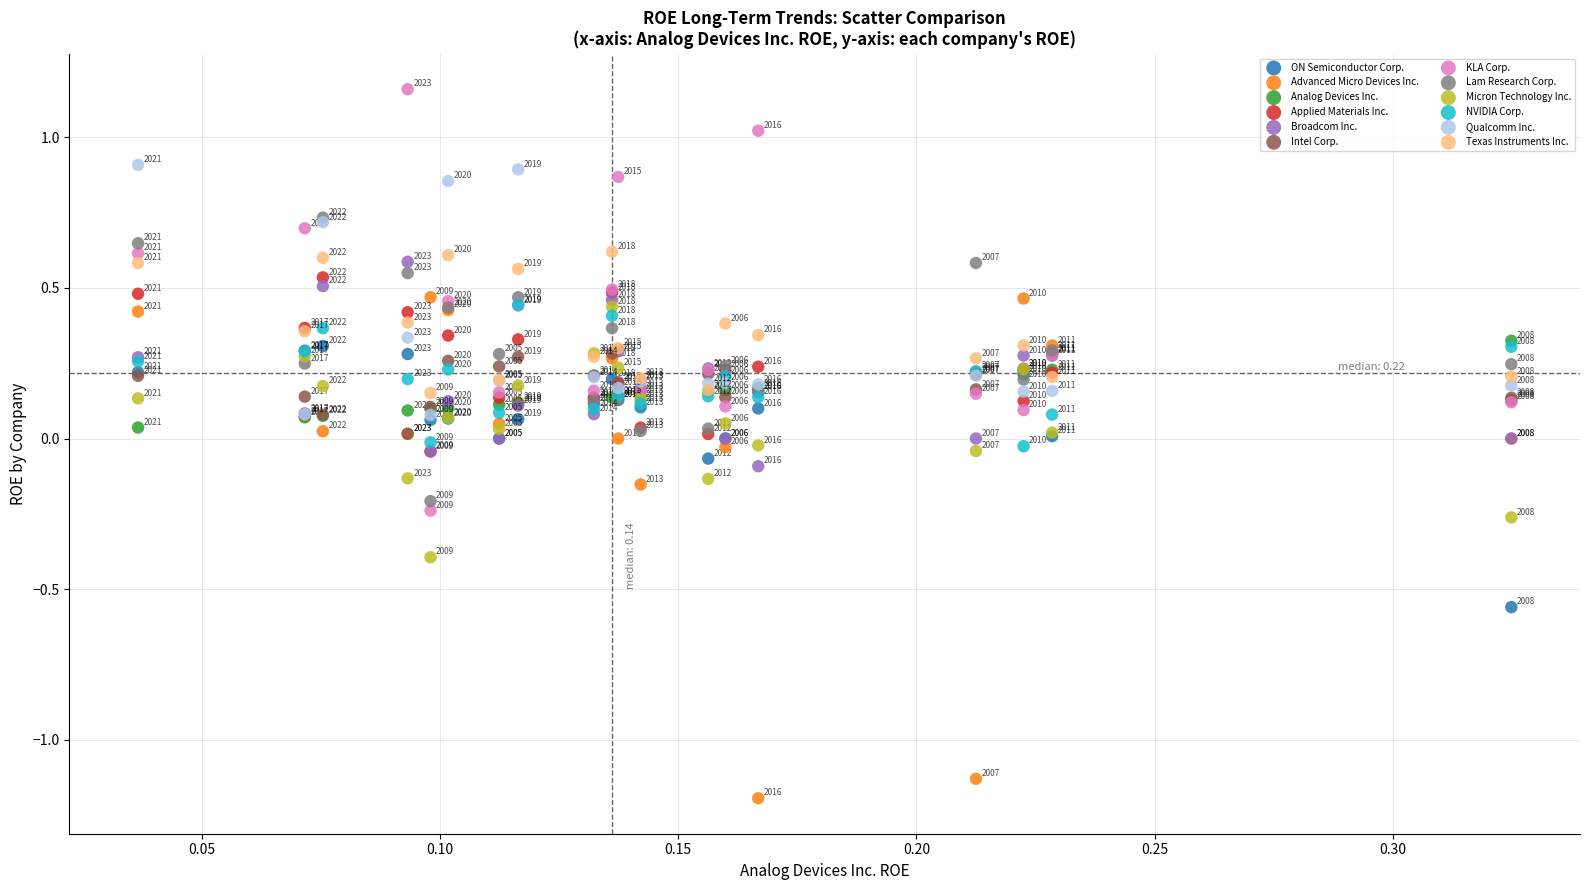

Which series reaches the minimum Y coordinate?

Advanced Micro Devices Inc.